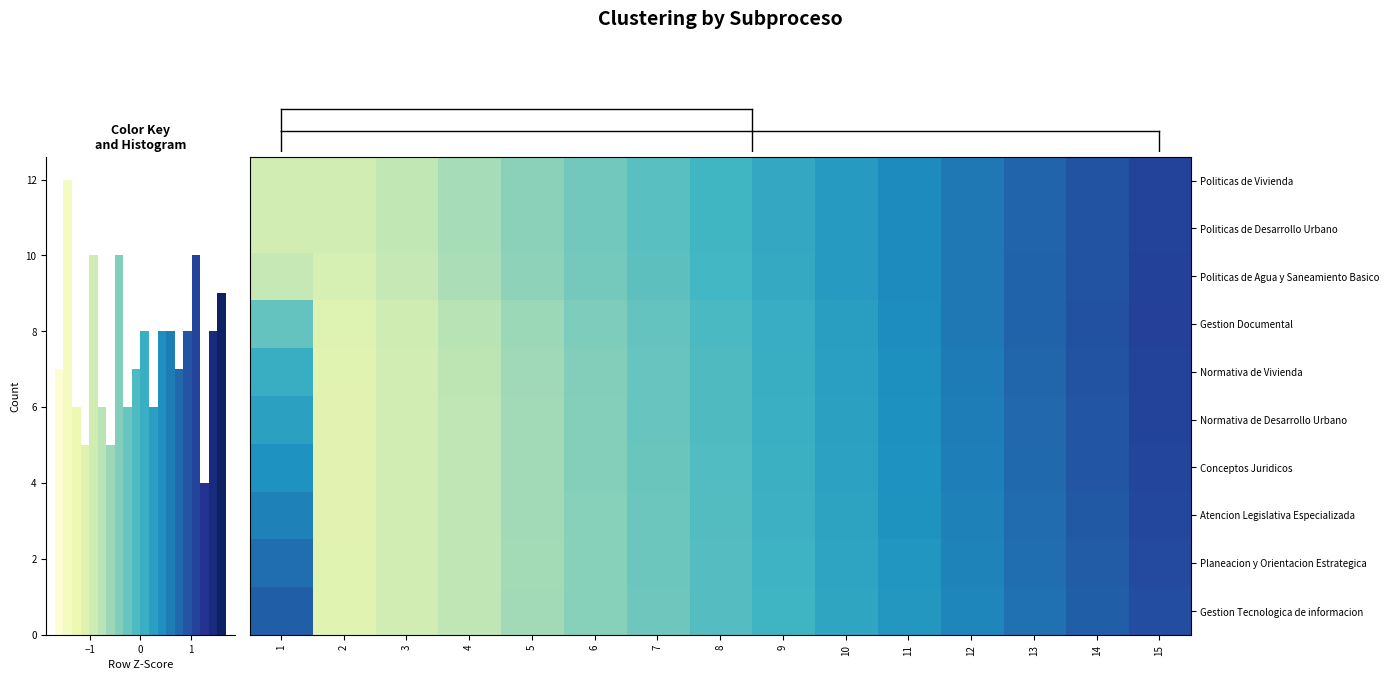

What is the total value across all series at 7?

-1.2